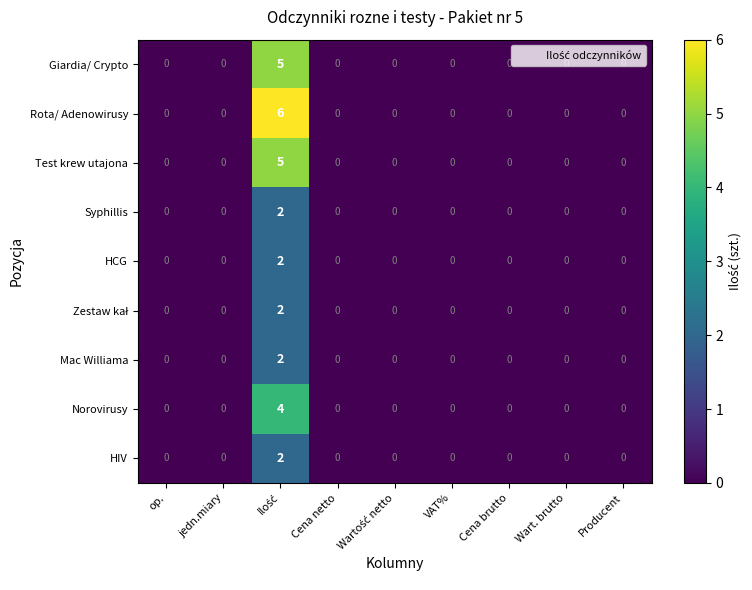

How many distinct data groups are displayed?

9